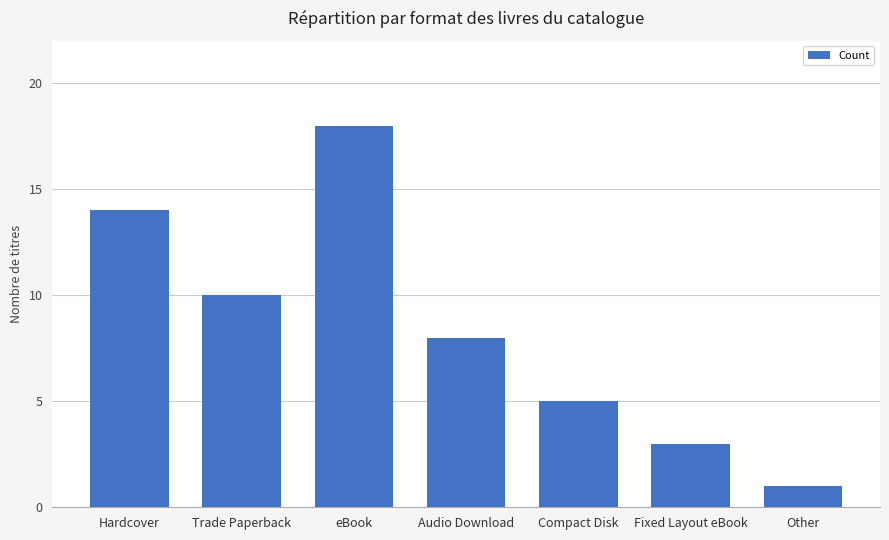

How many data points are less than 8?

3